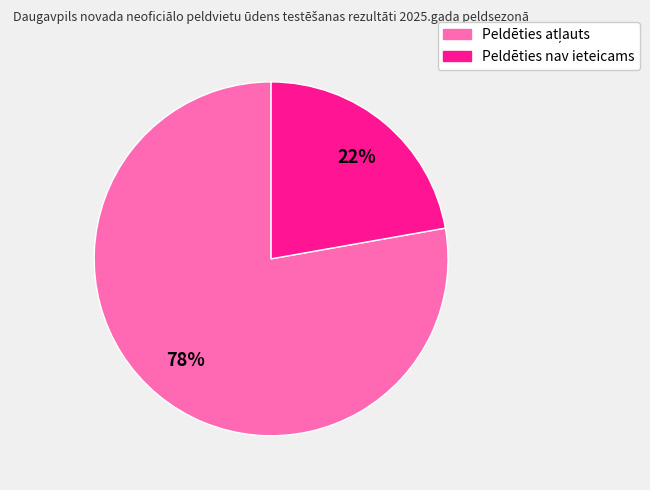

To the nearest percent, what is the average slice percentage?

50%